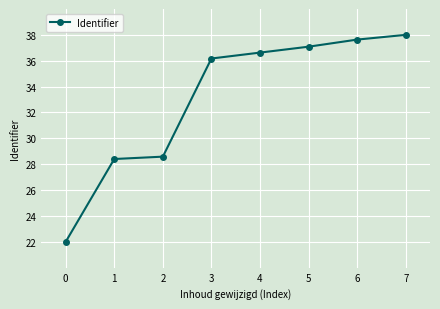

What is the smallest value displayed?

22.0